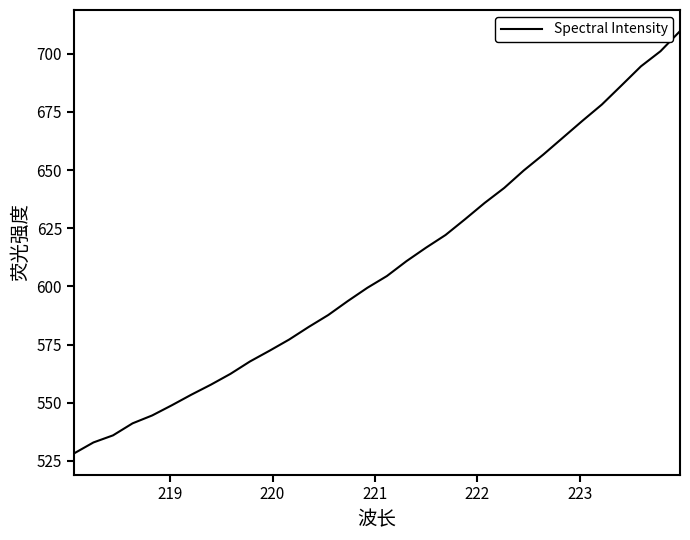

What is the sum of all values?

19457.6